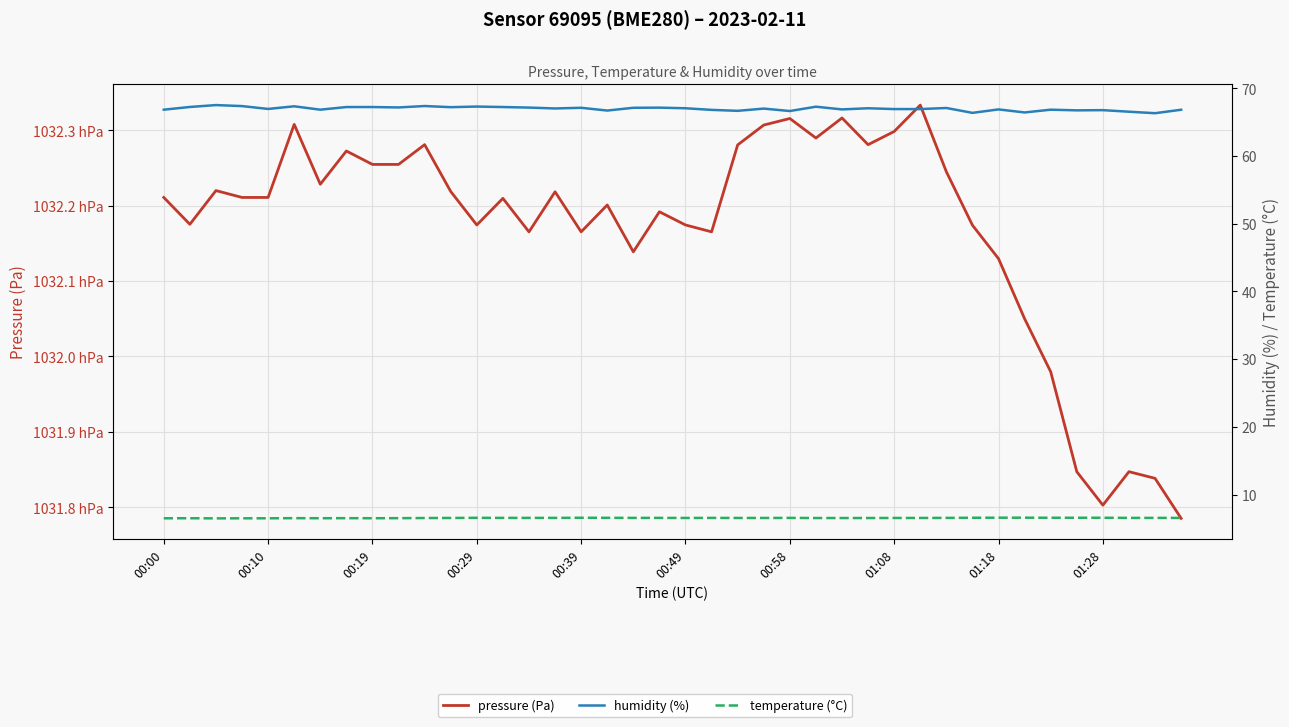

Reading left to right, list all the values displayed in this chart.

pressure (Pa): 103221.1	103217.5	103222.0	103221.1	103221.1	103230.8	103222.8	103227.2	103225.5	103225.5	103228.1	103221.9	103217.4	103221.0	103216.5	103221.8	103216.5	103220.1	103213.9	103219.2	103217.4	103216.5	103228.1	103230.7	103231.6	103229.0	103231.6	103228.1	103229.8	103233.3	103224.5	103217.4	103213.0	103205.0	103198.0	103184.7	103180.3	103184.7	103183.8	103178.5
humidity (%): 66.8	67.2	67.5	67.4	67.0	67.3	66.8	67.2	67.2	67.2	67.4	67.2	67.3	67.2	67.2	67.0	67.1	66.7	67.1	67.2	67.1	66.8	66.7	67.0	66.7	67.3	66.9	67.1	66.9	66.9	67.1	66.4	66.9	66.4	66.8	66.8	66.8	66.5	66.3	66.8
temperature (°C): 6.5	6.5	6.5	6.5	6.5	6.5	6.5	6.5	6.5	6.5	6.5	6.5	6.6	6.5	6.5	6.5	6.6	6.6	6.5	6.5	6.5	6.5	6.5	6.5	6.5	6.5	6.5	6.5	6.5	6.5	6.5	6.6	6.6	6.6	6.6	6.6	6.6	6.5	6.5	6.5